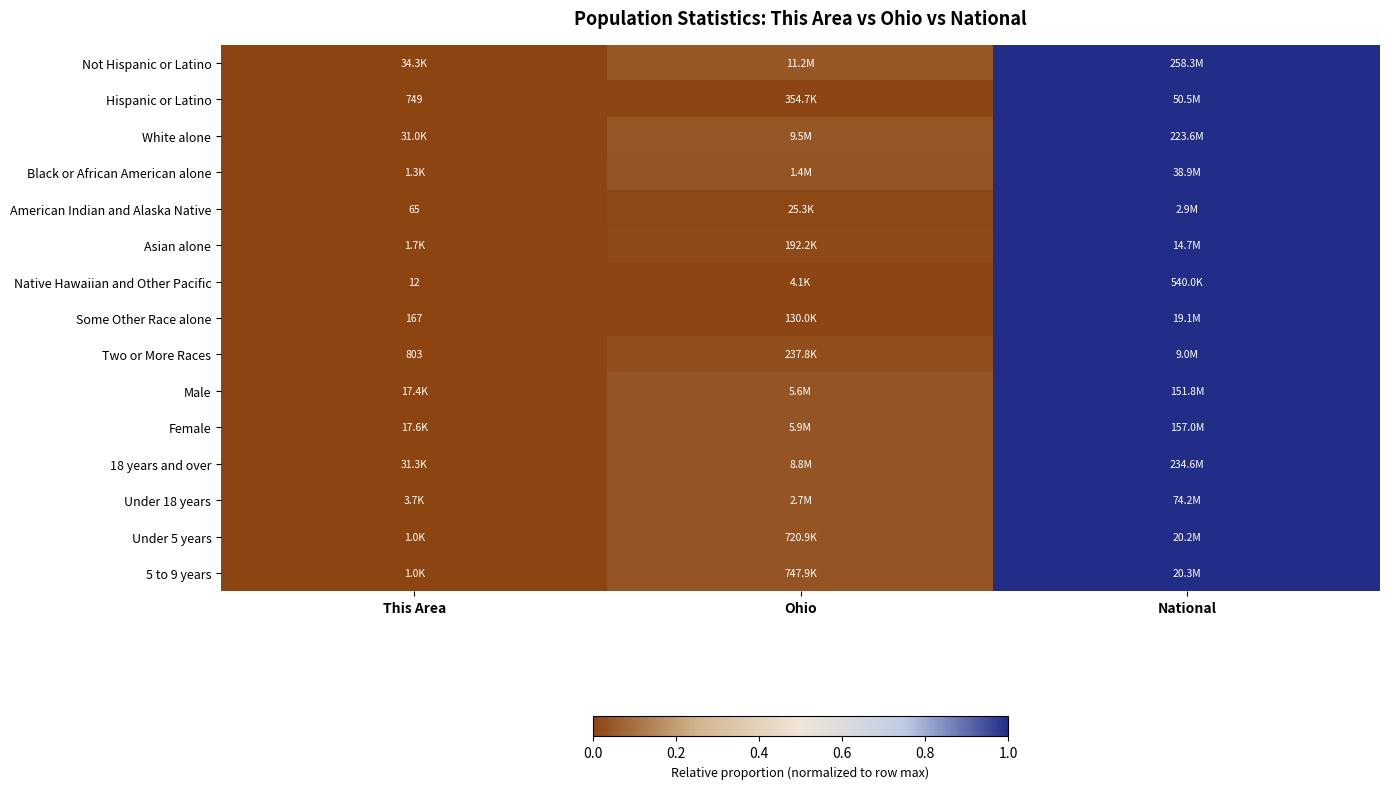

Which label corresponds to the smallest value in the chart?

This Area